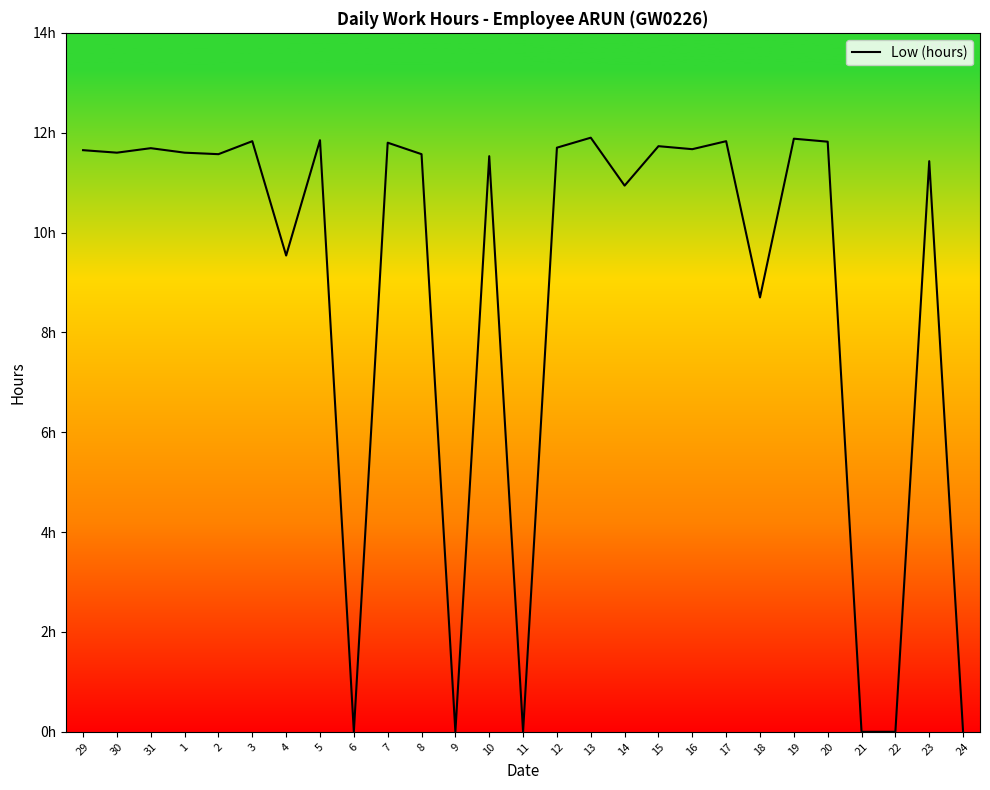

Does the chart display data point markers on the line(s)?

No